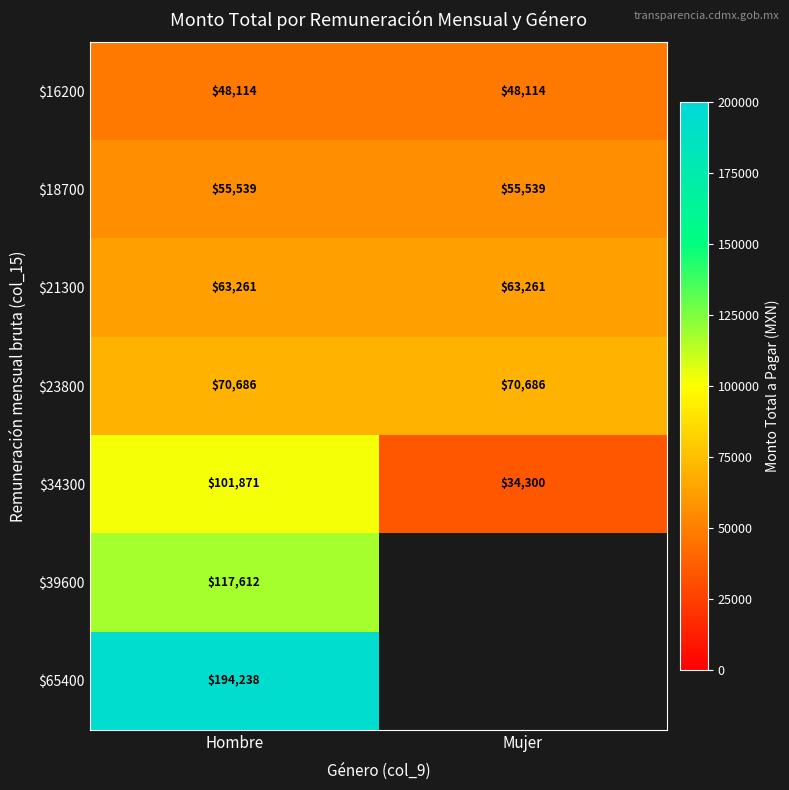

The value of $16200 at Hombre is 48114. True or false?

True